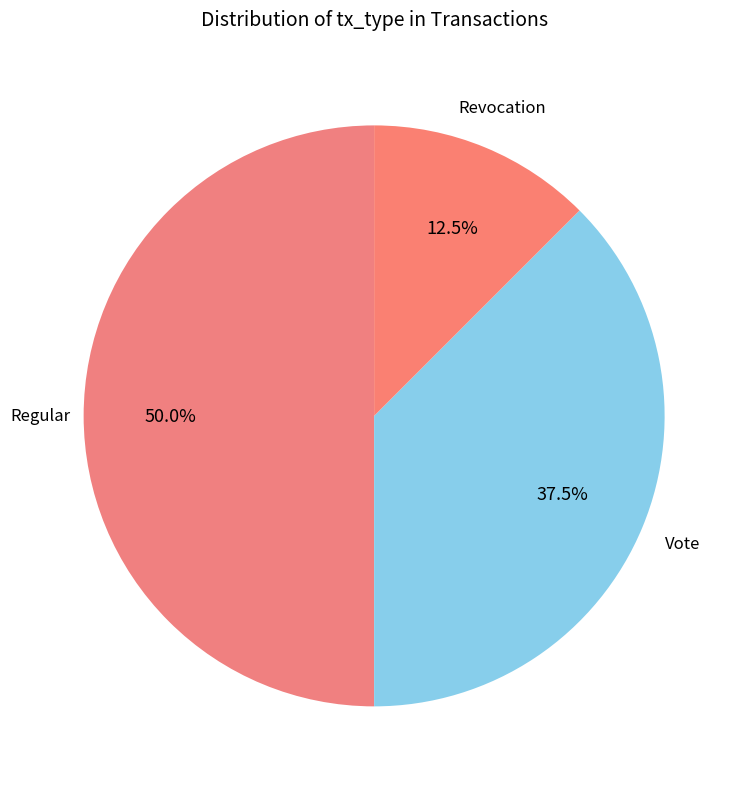

Which slice is the smallest?

Revocation